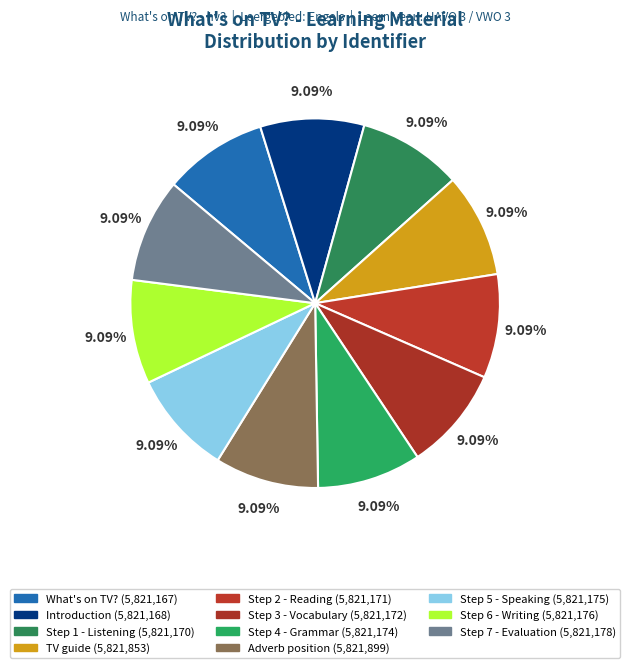

What percentage is NOT represented by Adverb position?

90.9%